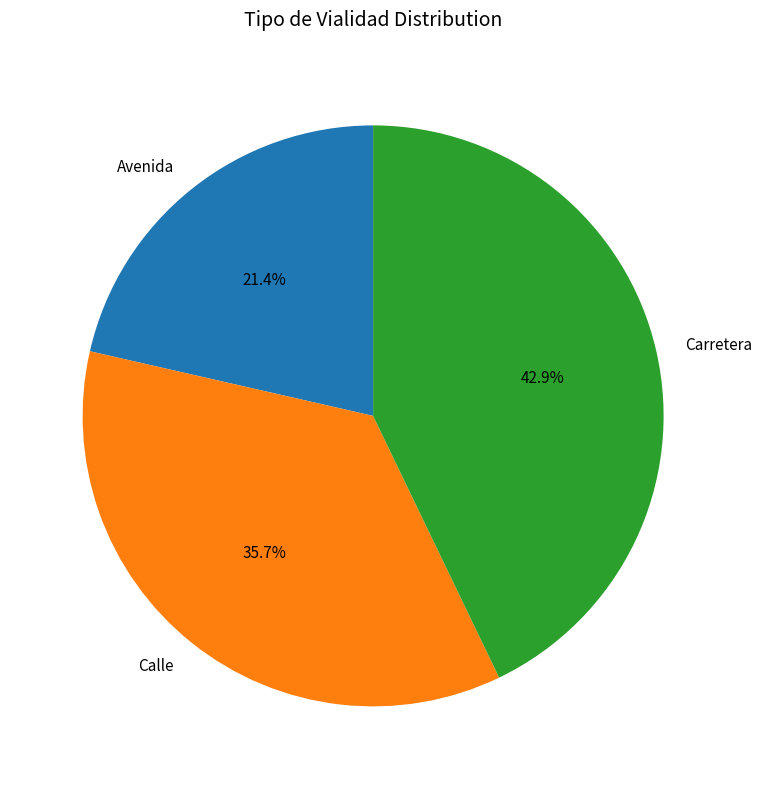

Which slice is the smallest?

Avenida